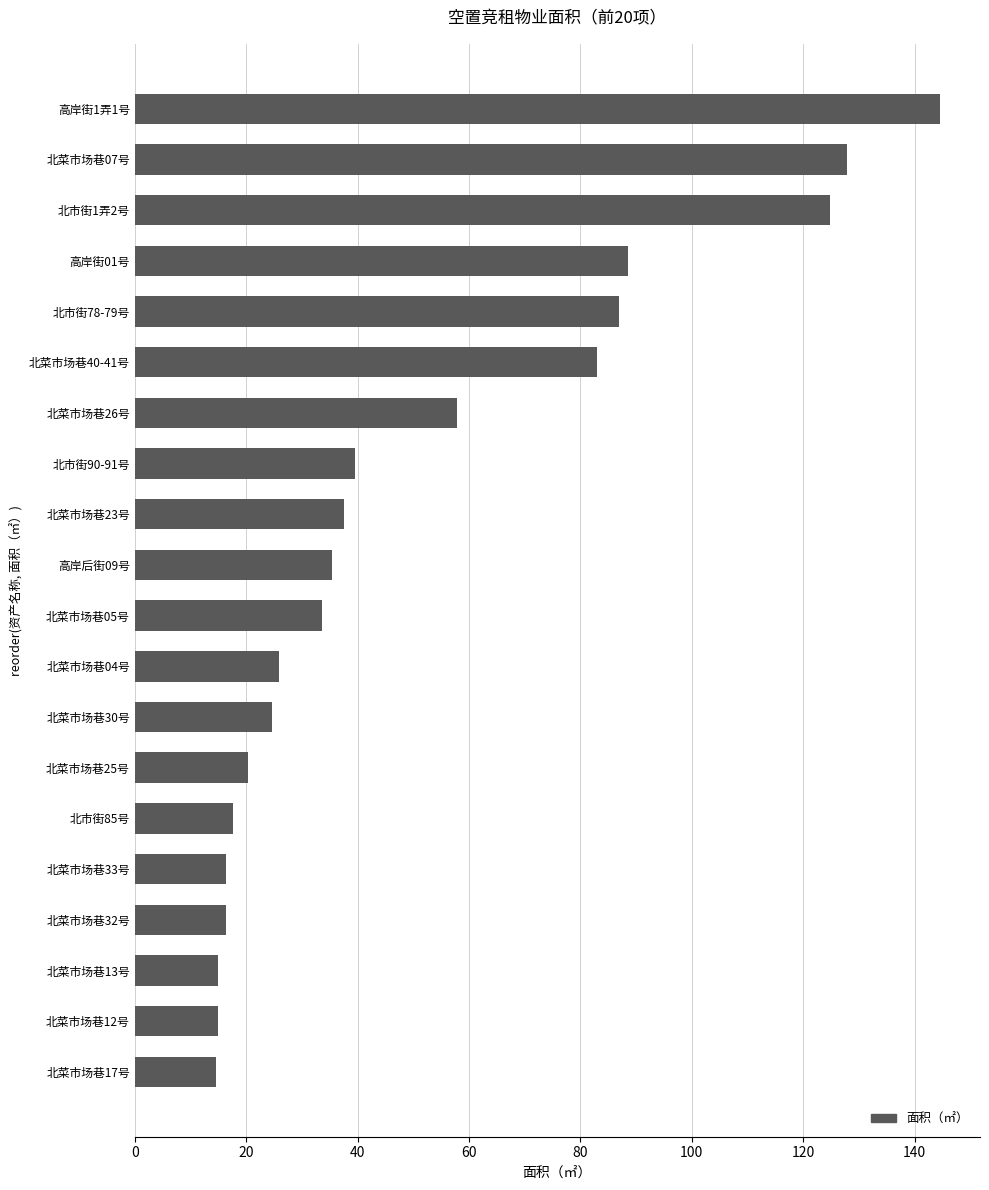

What is the smallest value displayed?

14.7